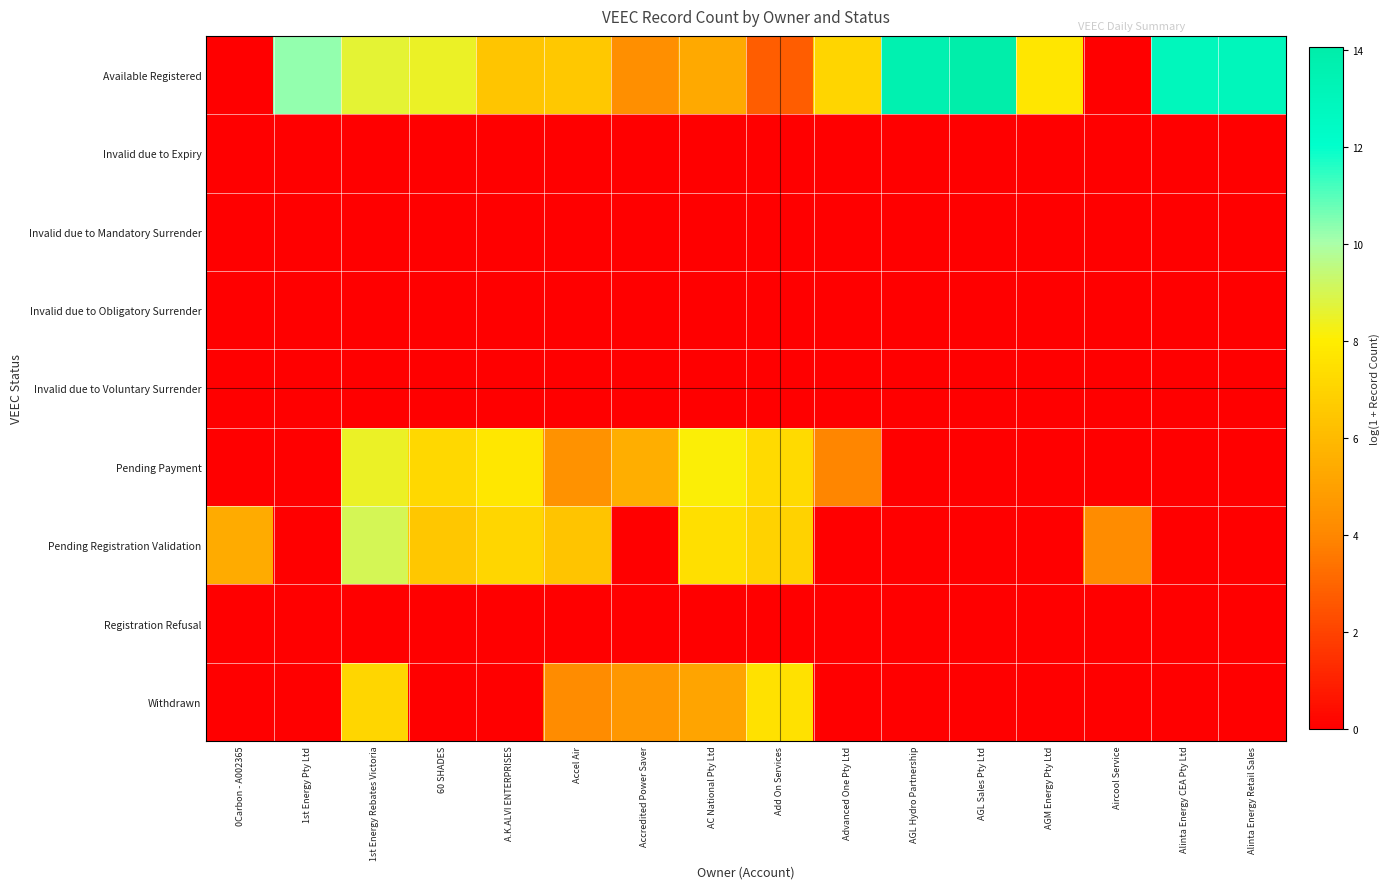

Reading right to left, transcribe all the data shown in this chart.

Available Registered: Alinta Energy Retail Sales=13.0	Alinta Energy CEA Pty Ltd=12.9	Aircool Service=0.0	AGM Energy Pty Ltd=7.7	AGL Sales Pty Ltd=14.1	AGL Hydro Partnership=13.6	Advanced One Pty Ltd=7.1	Add On Services=2.8	AC National Pty Ltd=5.4	Accredited Power Saver=4.3	Accel Air=6.6	A.K.ALVI ENTERPRISES=6.5	60 SHADES=8.5	1st Energy Rebates Victoria=8.6	1st Energy Pty Ltd=10.3	0Carbon - A002365=0.0
Invalid due to Expiry: Alinta Energy Retail Sales=0.0	Alinta Energy CEA Pty Ltd=0.0	Aircool Service=0.0	AGM Energy Pty Ltd=0.0	AGL Sales Pty Ltd=0.0	AGL Hydro Partnership=0.0	Advanced One Pty Ltd=0.0	Add On Services=0.0	AC National Pty Ltd=0.0	Accredited Power Saver=0.0	Accel Air=0.0	A.K.ALVI ENTERPRISES=0.0	60 SHADES=0.0	1st Energy Rebates Victoria=0.0	1st Energy Pty Ltd=0.0	0Carbon - A002365=0.0
Invalid due to Mandatory Surrender: Alinta Energy Retail Sales=0.0	Alinta Energy CEA Pty Ltd=0.0	Aircool Service=0.0	AGM Energy Pty Ltd=0.0	AGL Sales Pty Ltd=0.0	AGL Hydro Partnership=0.0	Advanced One Pty Ltd=0.0	Add On Services=0.0	AC National Pty Ltd=0.0	Accredited Power Saver=0.0	Accel Air=0.0	A.K.ALVI ENTERPRISES=0.0	60 SHADES=0.0	1st Energy Rebates Victoria=0.0	1st Energy Pty Ltd=0.0	0Carbon - A002365=0.0
Invalid due to Obligatory Surrender: Alinta Energy Retail Sales=0.0	Alinta Energy CEA Pty Ltd=0.0	Aircool Service=0.0	AGM Energy Pty Ltd=0.0	AGL Sales Pty Ltd=0.0	AGL Hydro Partnership=0.0	Advanced One Pty Ltd=0.0	Add On Services=0.0	AC National Pty Ltd=0.0	Accredited Power Saver=0.0	Accel Air=0.0	A.K.ALVI ENTERPRISES=0.0	60 SHADES=0.0	1st Energy Rebates Victoria=0.0	1st Energy Pty Ltd=0.0	0Carbon - A002365=0.0
Invalid due to Voluntary Surrender: Alinta Energy Retail Sales=0.0	Alinta Energy CEA Pty Ltd=0.0	Aircool Service=0.0	AGM Energy Pty Ltd=0.0	AGL Sales Pty Ltd=0.0	AGL Hydro Partnership=0.0	Advanced One Pty Ltd=0.0	Add On Services=0.0	AC National Pty Ltd=0.0	Accredited Power Saver=0.0	Accel Air=0.0	A.K.ALVI ENTERPRISES=0.0	60 SHADES=0.0	1st Energy Rebates Victoria=0.0	1st Energy Pty Ltd=0.0	0Carbon - A002365=0.0
Pending Payment: Alinta Energy Retail Sales=0.0	Alinta Energy CEA Pty Ltd=0.0	Aircool Service=0.0	AGM Energy Pty Ltd=0.0	AGL Sales Pty Ltd=0.0	AGL Hydro Partnership=0.0	Advanced One Pty Ltd=4.0	Add On Services=7.3	AC National Pty Ltd=8.1	Accredited Power Saver=5.5	Accel Air=4.4	A.K.ALVI ENTERPRISES=7.7	60 SHADES=7.2	1st Energy Rebates Victoria=8.5	1st Energy Pty Ltd=0.0	0Carbon - A002365=0.0
Pending Registration Validation: Alinta Energy Retail Sales=0.0	Alinta Energy CEA Pty Ltd=0.0	Aircool Service=4.2	AGM Energy Pty Ltd=0.0	AGL Sales Pty Ltd=0.0	AGL Hydro Partnership=0.0	Advanced One Pty Ltd=0.0	Add On Services=6.9	AC National Pty Ltd=7.5	Accredited Power Saver=0.0	Accel Air=6.4	A.K.ALVI ENTERPRISES=7.1	60 SHADES=6.5	1st Energy Rebates Victoria=9.0	1st Energy Pty Ltd=0.0	0Carbon - A002365=5.4
Registration Refusal: Alinta Energy Retail Sales=0.0	Alinta Energy CEA Pty Ltd=0.0	Aircool Service=0.0	AGM Energy Pty Ltd=0.0	AGL Sales Pty Ltd=0.0	AGL Hydro Partnership=0.0	Advanced One Pty Ltd=0.0	Add On Services=0.0	AC National Pty Ltd=0.0	Accredited Power Saver=0.0	Accel Air=0.0	A.K.ALVI ENTERPRISES=0.0	60 SHADES=0.0	1st Energy Rebates Victoria=0.0	1st Energy Pty Ltd=0.0	0Carbon - A002365=0.0
Withdrawn: Alinta Energy Retail Sales=0.0	Alinta Energy CEA Pty Ltd=0.0	Aircool Service=0.0	AGM Energy Pty Ltd=0.0	AGL Sales Pty Ltd=0.0	AGL Hydro Partnership=0.0	Advanced One Pty Ltd=0.0	Add On Services=7.5	AC National Pty Ltd=5.1	Accredited Power Saver=4.6	Accel Air=4.2	A.K.ALVI ENTERPRISES=0.0	60 SHADES=0.0	1st Energy Rebates Victoria=7.1	1st Energy Pty Ltd=0.0	0Carbon - A002365=0.0